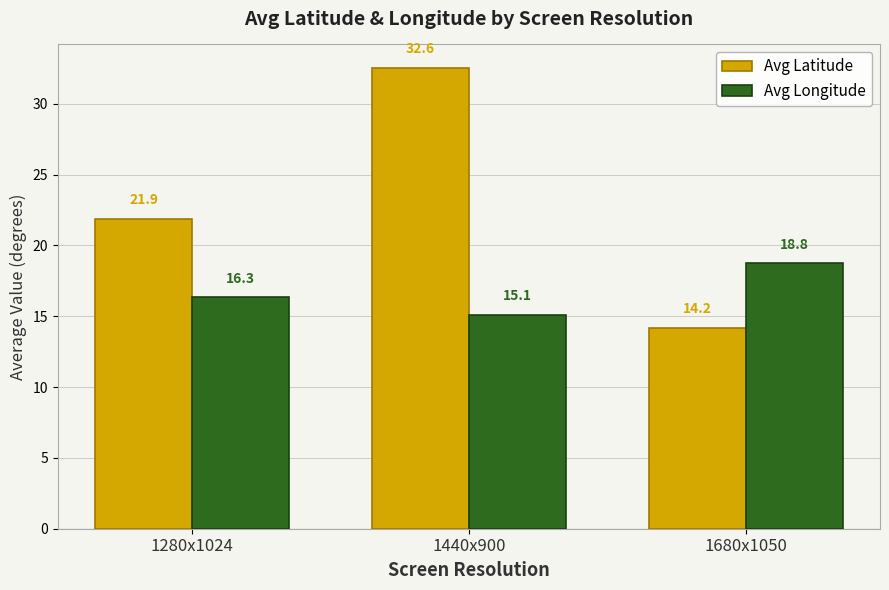

What are all the series names shown in the legend?

Avg Latitude, Avg Longitude